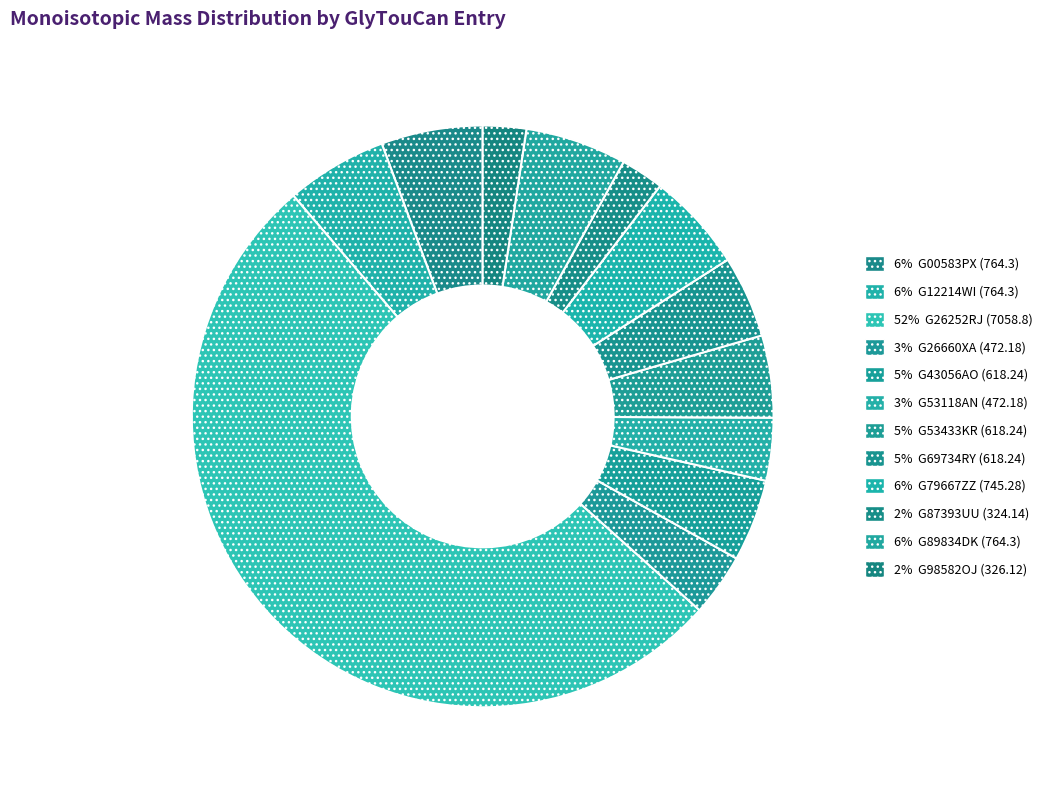

Count the number of slices in the pie.

12